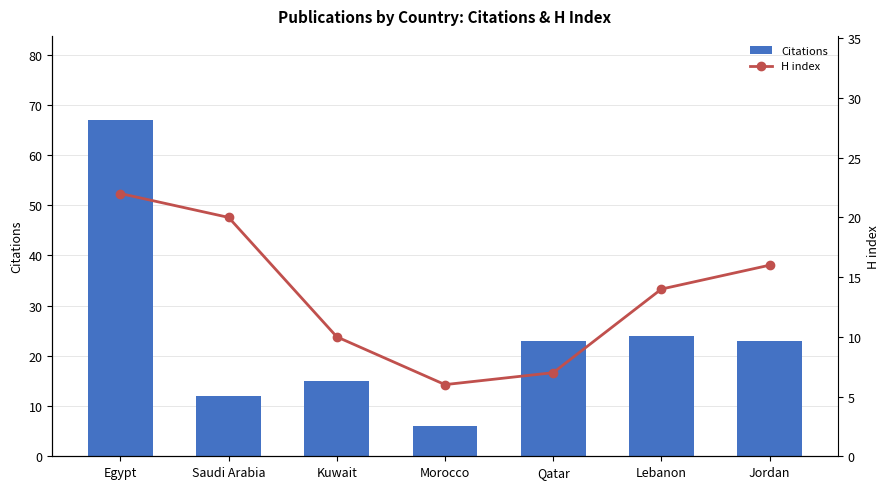

Rank the series by their maximum value, from lowest to highest.

H index, Citations